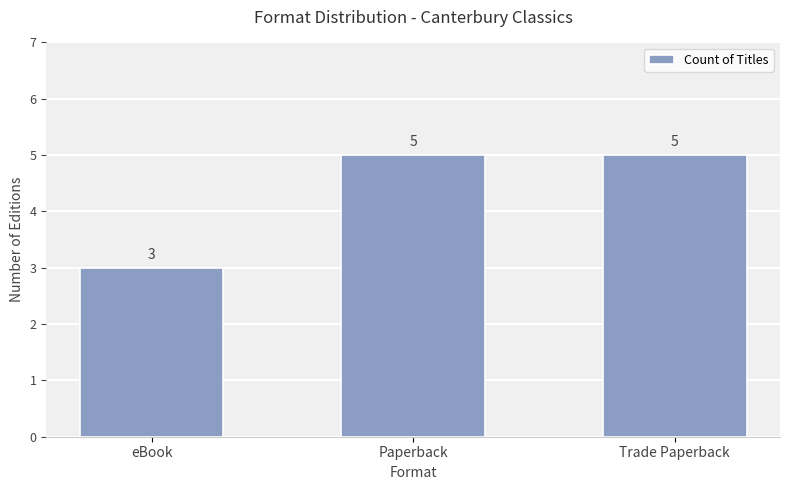

What position from the left is Paperback?

2